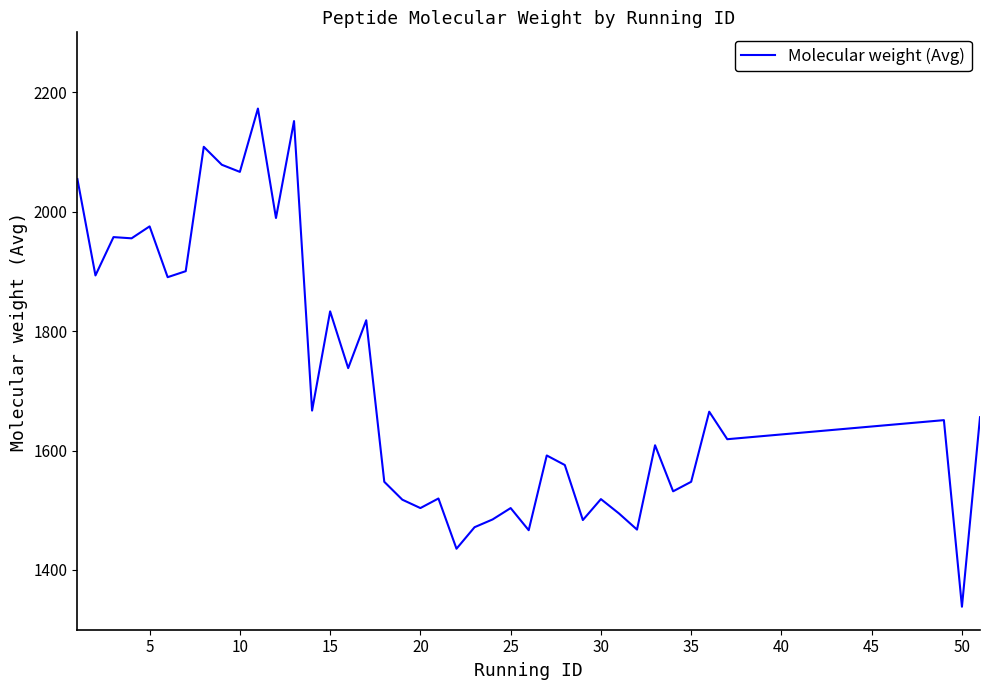

What is the maximum value shown in the chart?

2172.4